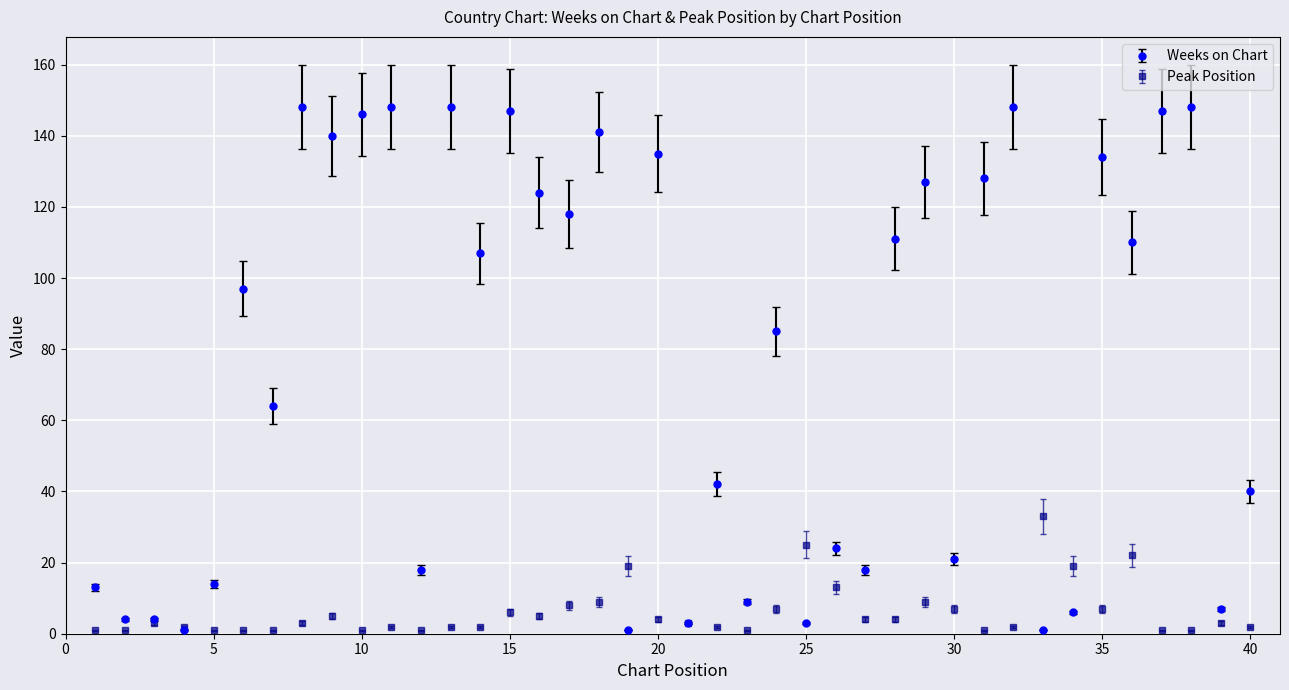

What is the difference between the maximum and minimum values in the Weeks on Chart series?

147